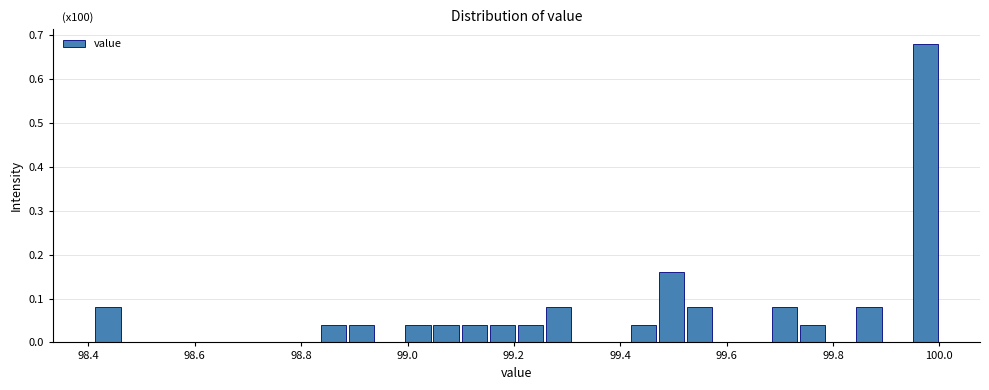

Around what value on the x-axis is the tallest bar? Give the approximate position of its centre, as read against the axis.

99.98